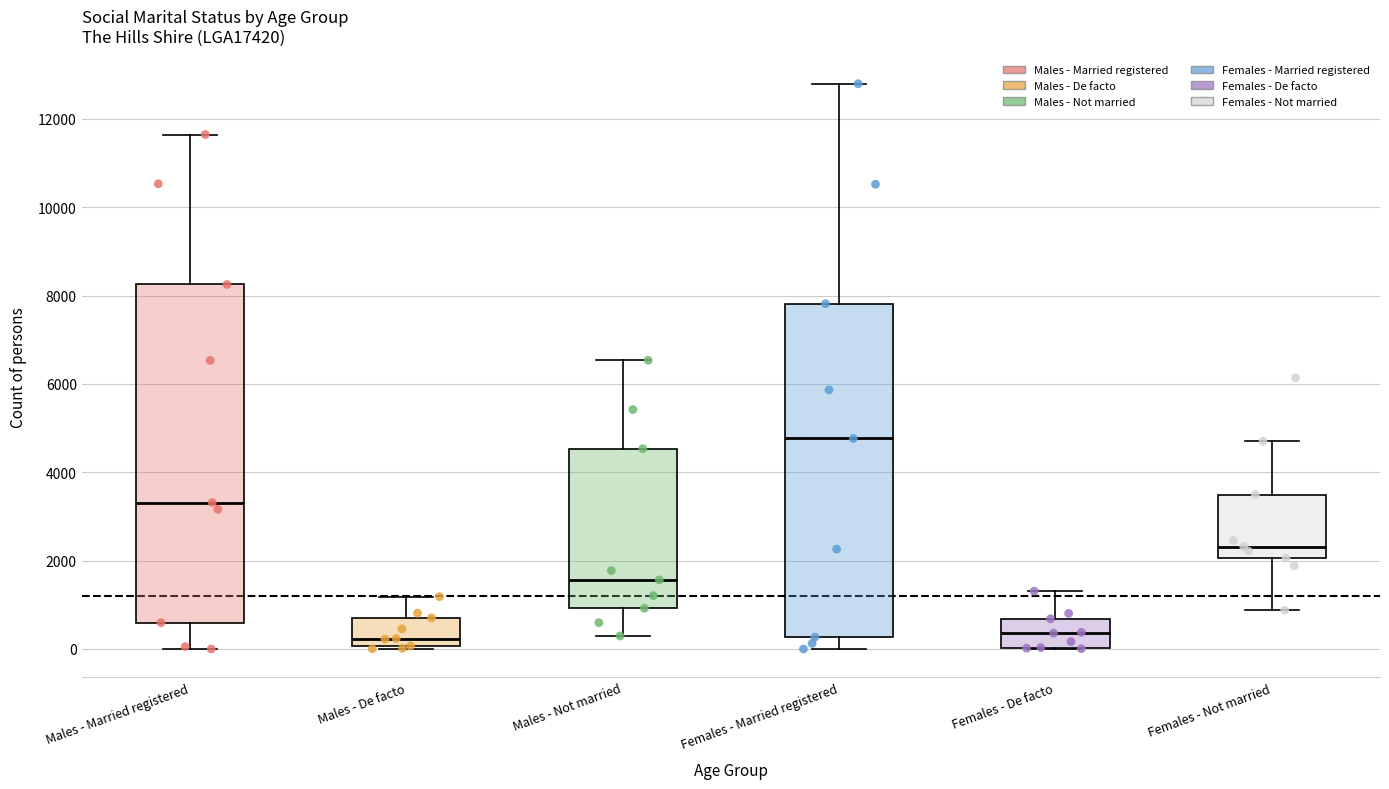

Reading left to right, transcribe this box plot: for each box, give where its median line is, the range the box spans, and where its two whiskers end, as read against the y-axis. The values are not printed on the chart, so give them approximately, as read against the axis.

Males - Married registered: median 3400, box 600 to 8200, whiskers 0 to 11600
Males - De facto: median 200, box 0 to 800, whiskers 0 (just below the box's lower edge) to 1200
Males - Not married: median 1600, box 1000 to 4600, whiskers 200 to 6600
Females - Married registered: median 4800, box 200 to 7800, whiskers 0 to 12800
Females - De facto: median 400, box 0 to 600, whiskers 0 to 1400
Females - Not married: median 2400, box 2000 to 3400, whiskers 800 to 4800